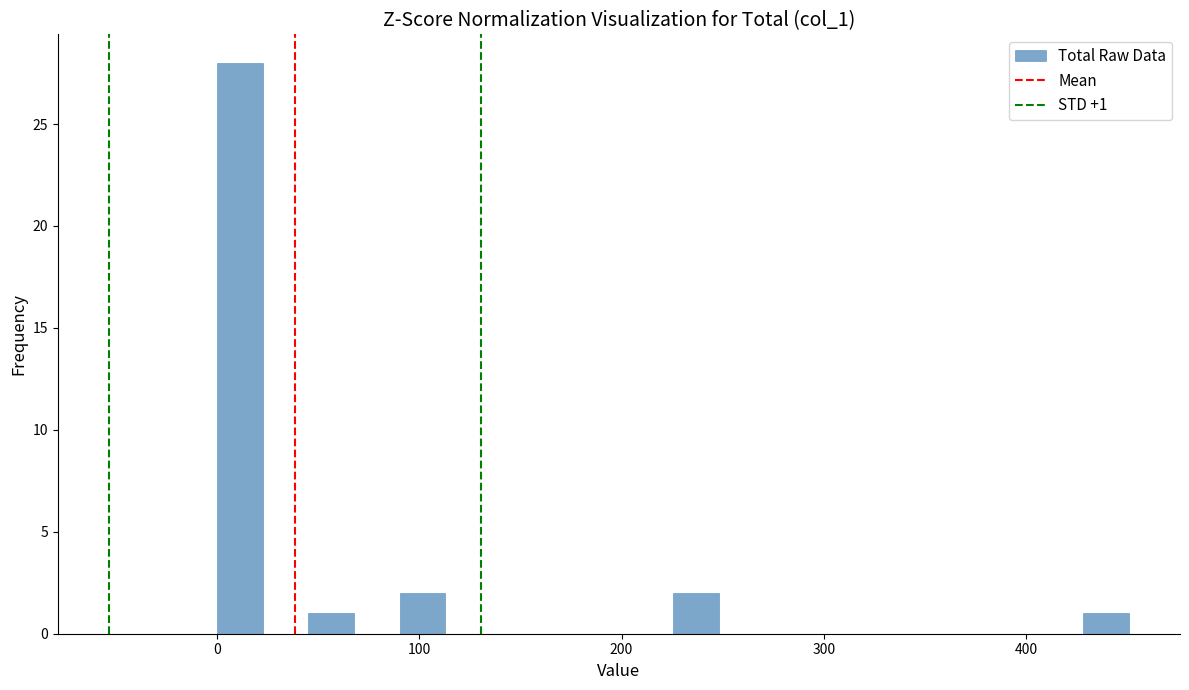

Read against the x-axis, roughly where is the centre of the tallest bar?

10